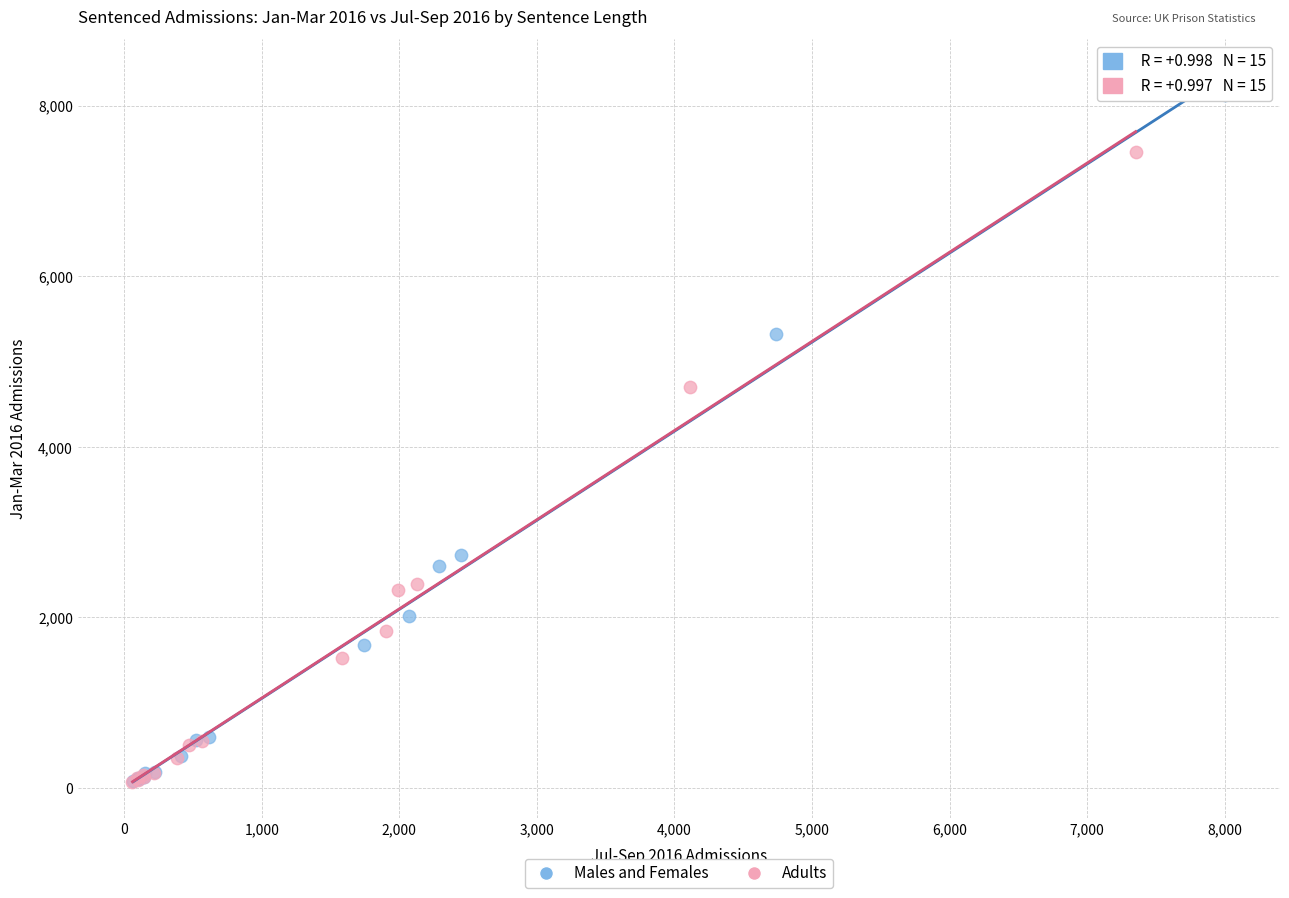

Which series reaches the maximum Y coordinate?

Males and Females